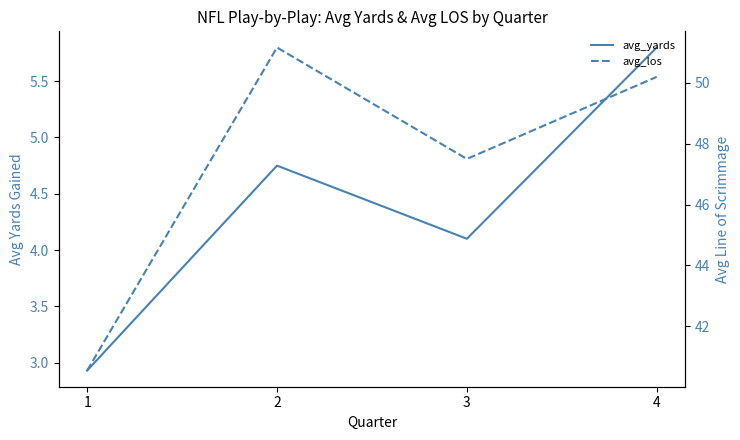

How many categories are shown in the chart?

4